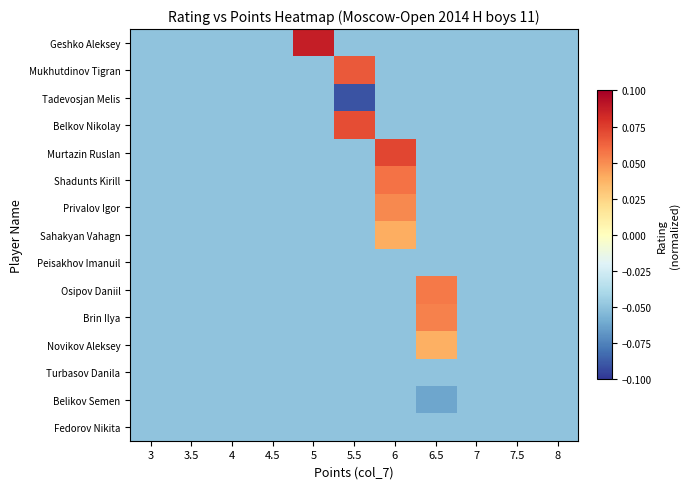

Reading left to right, extract all data points from this chart.

Geshko Aleksey: 3=-0.1	3.5=-0.1	4=-0.1	4.5=-0.1	5=0.1	5.5=-0.1	6=-0.1	6.5=-0.1	7=-0.1	7.5=-0.1	8=-0.1
Mukhutdinov Tigran: 3=-0.1	3.5=-0.1	4=-0.1	4.5=-0.1	5=-0.1	5.5=0.1	6=-0.1	6.5=-0.1	7=-0.1	7.5=-0.1	8=-0.1
Tadevosjan Melis: 3=-0.1	3.5=-0.1	4=-0.1	4.5=-0.1	5=-0.1	5.5=-0.1	6=-0.1	6.5=-0.1	7=-0.1	7.5=-0.1	8=-0.1
Belkov Nikolay: 3=-0.1	3.5=-0.1	4=-0.1	4.5=-0.1	5=-0.1	5.5=0.1	6=-0.1	6.5=-0.1	7=-0.1	7.5=-0.1	8=-0.1
Murtazin Ruslan: 3=-0.1	3.5=-0.1	4=-0.1	4.5=-0.1	5=-0.1	5.5=-0.1	6=0.1	6.5=-0.1	7=-0.1	7.5=-0.1	8=-0.1
Shadunts Kirill: 3=-0.1	3.5=-0.1	4=-0.1	4.5=-0.1	5=-0.1	5.5=-0.1	6=0.1	6.5=-0.1	7=-0.1	7.5=-0.1	8=-0.1
Privalov Igor: 3=-0.1	3.5=-0.1	4=-0.1	4.5=-0.1	5=-0.1	5.5=-0.1	6=0.1	6.5=-0.1	7=-0.1	7.5=-0.1	8=-0.1
Sahakyan Vahagn: 3=-0.1	3.5=-0.1	4=-0.1	4.5=-0.1	5=-0.1	5.5=-0.1	6=0.0	6.5=-0.1	7=-0.1	7.5=-0.1	8=-0.1
Peisakhov Imanuil: 3=-0.1	3.5=-0.1	4=-0.1	4.5=-0.1	5=-0.1	5.5=-0.1	6=-0.1	6.5=-0.1	7=-0.1	7.5=-0.1	8=-0.1
Osipov Daniil: 3=-0.1	3.5=-0.1	4=-0.1	4.5=-0.1	5=-0.1	5.5=-0.1	6=-0.1	6.5=0.1	7=-0.1	7.5=-0.1	8=-0.1
Brin Ilya: 3=-0.1	3.5=-0.1	4=-0.1	4.5=-0.1	5=-0.1	5.5=-0.1	6=-0.1	6.5=0.1	7=-0.1	7.5=-0.1	8=-0.1
Novikov Aleksey: 3=-0.1	3.5=-0.1	4=-0.1	4.5=-0.1	5=-0.1	5.5=-0.1	6=-0.1	6.5=0.0	7=-0.1	7.5=-0.1	8=-0.1
Turbasov Danila: 3=-0.1	3.5=-0.1	4=-0.1	4.5=-0.1	5=-0.1	5.5=-0.1	6=-0.1	6.5=-0.1	7=-0.1	7.5=-0.1	8=-0.1
Belikov Semen: 3=-0.1	3.5=-0.1	4=-0.1	4.5=-0.1	5=-0.1	5.5=-0.1	6=-0.1	6.5=-0.1	7=-0.1	7.5=-0.1	8=-0.1
Fedorov Nikita: 3=-0.1	3.5=-0.1	4=-0.1	4.5=-0.1	5=-0.1	5.5=-0.1	6=-0.1	6.5=-0.1	7=-0.1	7.5=-0.1	8=-0.1